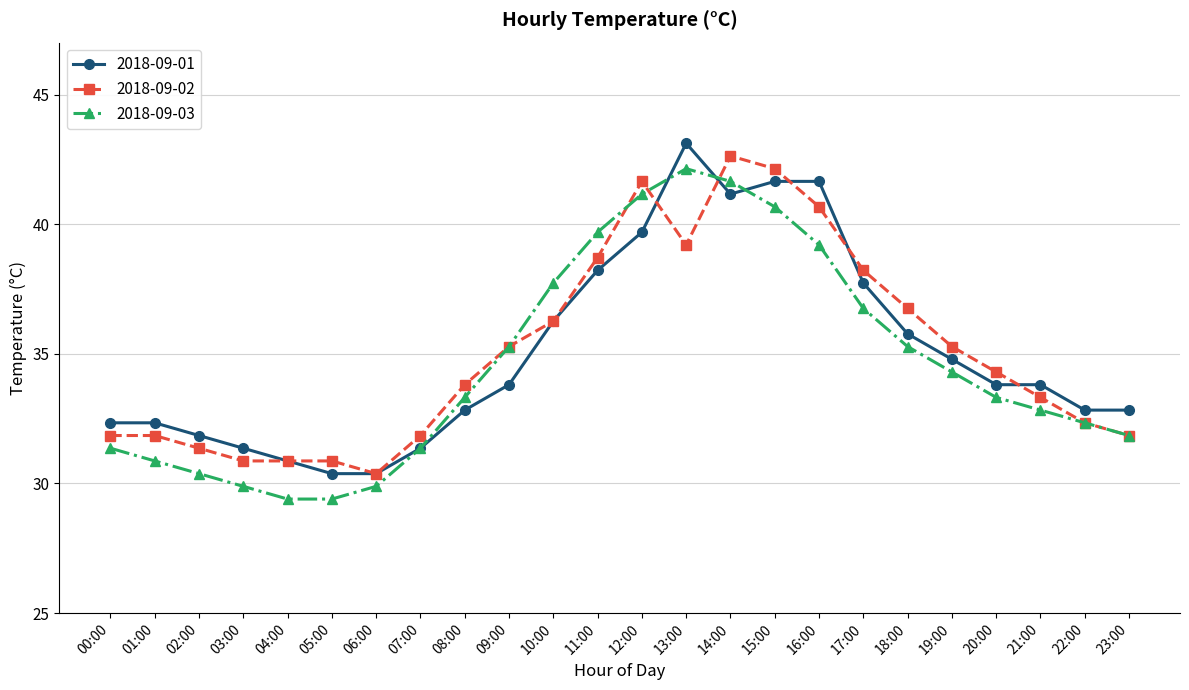

What is the sum of the 2018-09-03 values at 03:00 and 20:00?

63.2